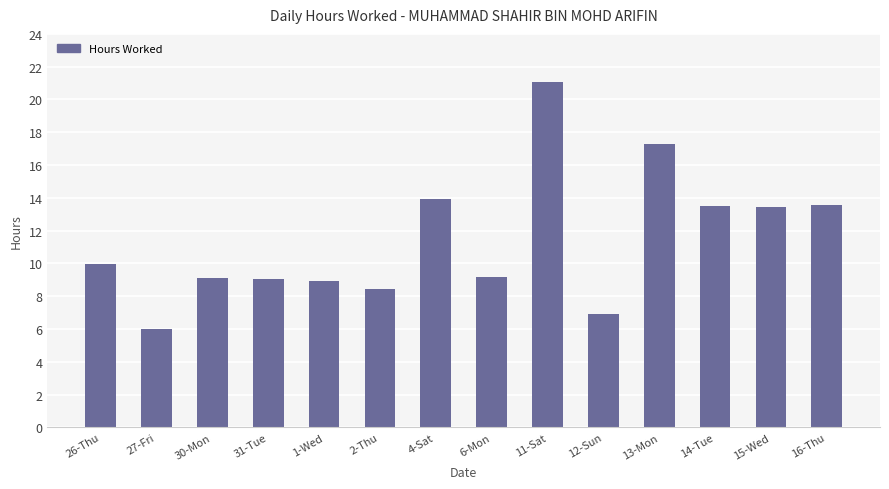

What is the label of the 7th bar from the right?

6-Mon